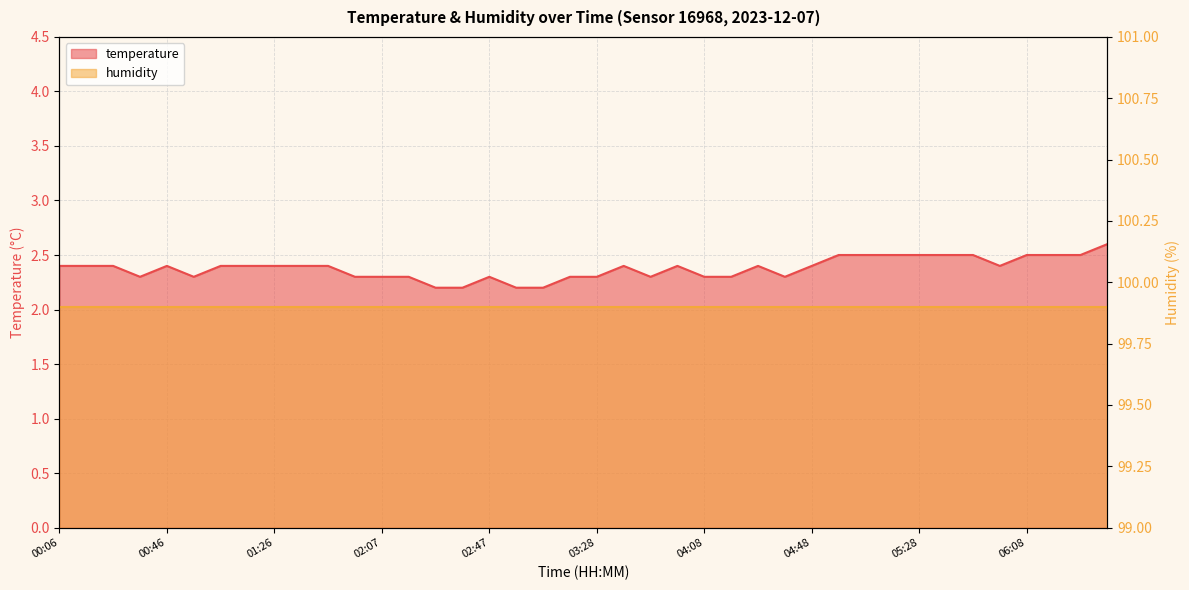

Rank the categories by value from lowest to highest.

02:27, 02:37, 02:57, 03:07, 00:36, 00:56, 01:57, 02:07, 02:17, 02:47, 03:17, 03:28, 03:48, 04:08, 04:18, 04:38, 00:06, 00:16, 00:26, 00:46, 01:06, 01:16, 01:26, 01:36, 01:46, 03:38, 03:58, 04:28, 04:48, 05:58, 04:58, 05:08, 05:18, 05:28, 05:38, 05:48, 06:08, 06:18, 06:28, 06:38